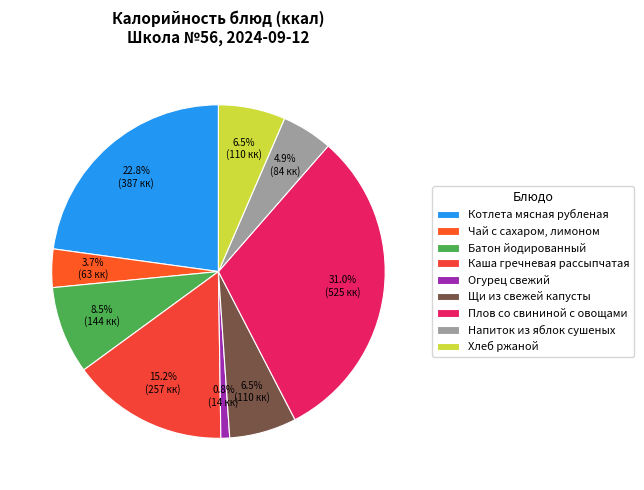

What percentage is the Котлета мясная рубленая slice, to the nearest percent?

23%